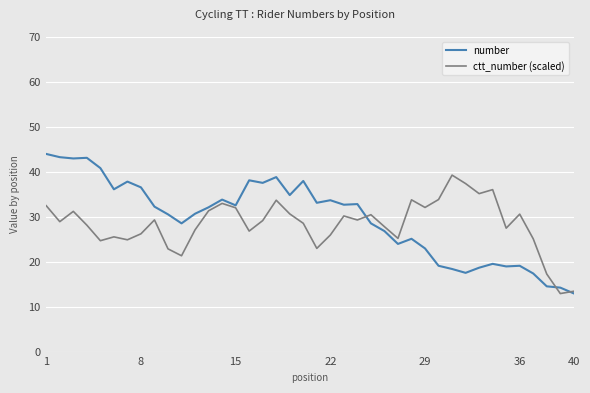

At how many categories does at least one series exceed 23?

37